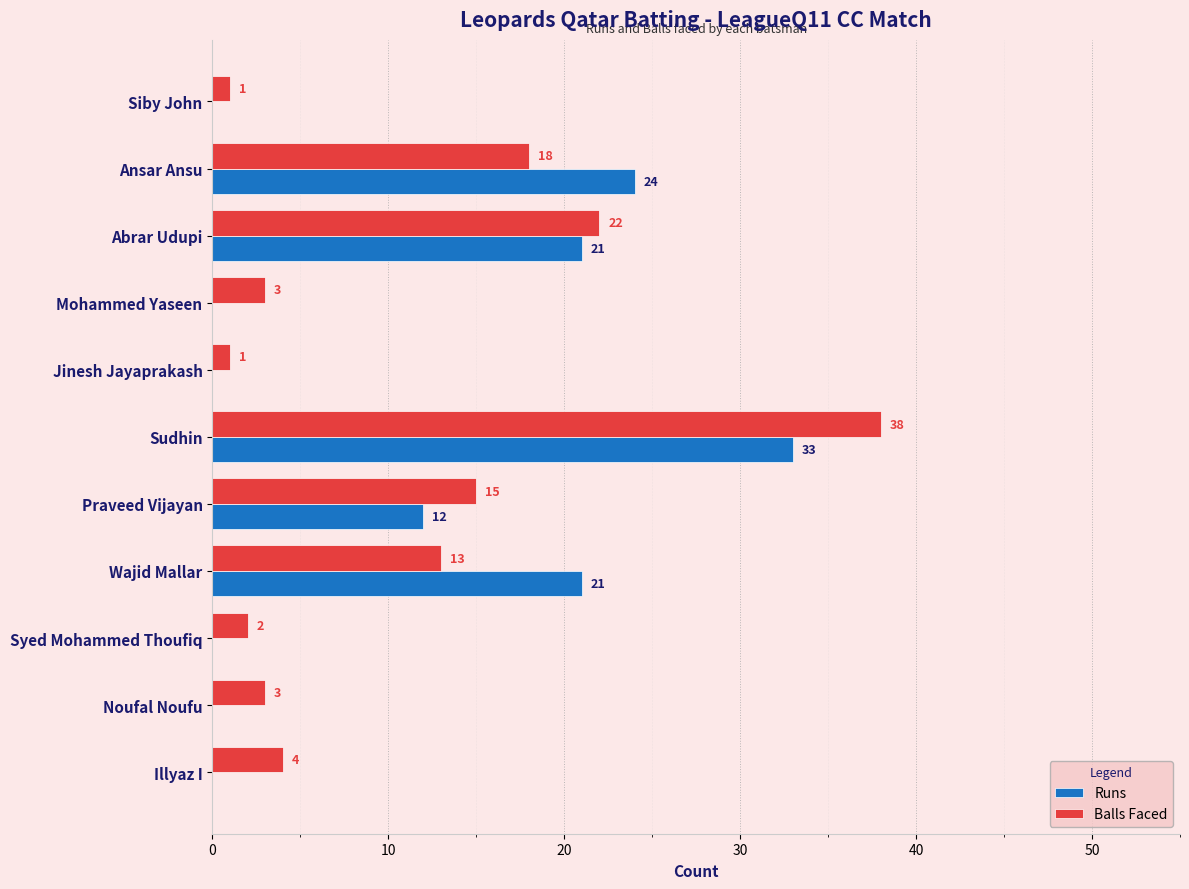

What is the sum of all Runs values?

111